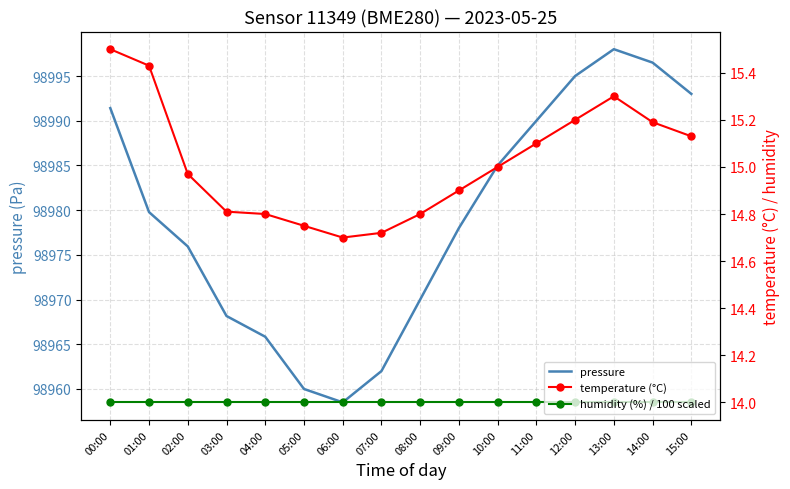

What position from the right is 12:00?

4